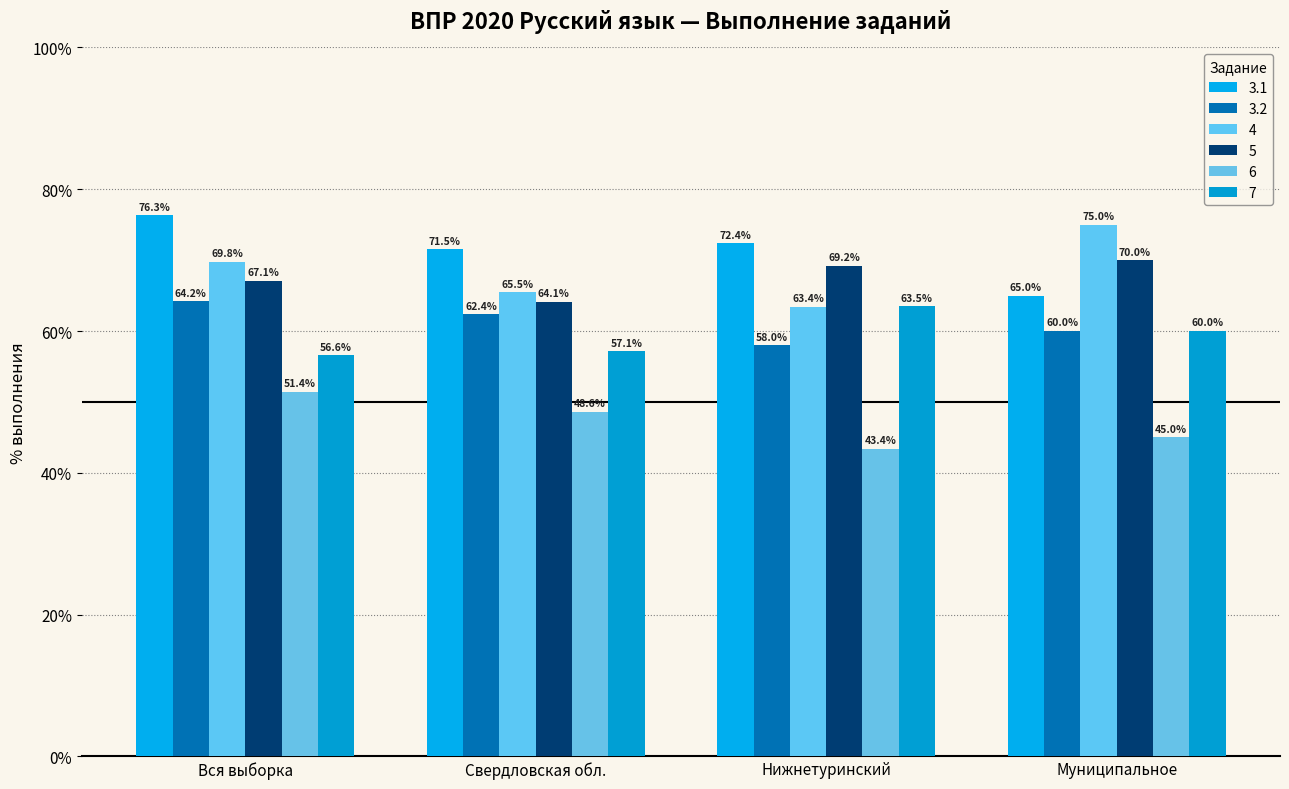

How many data points does each series have?

4